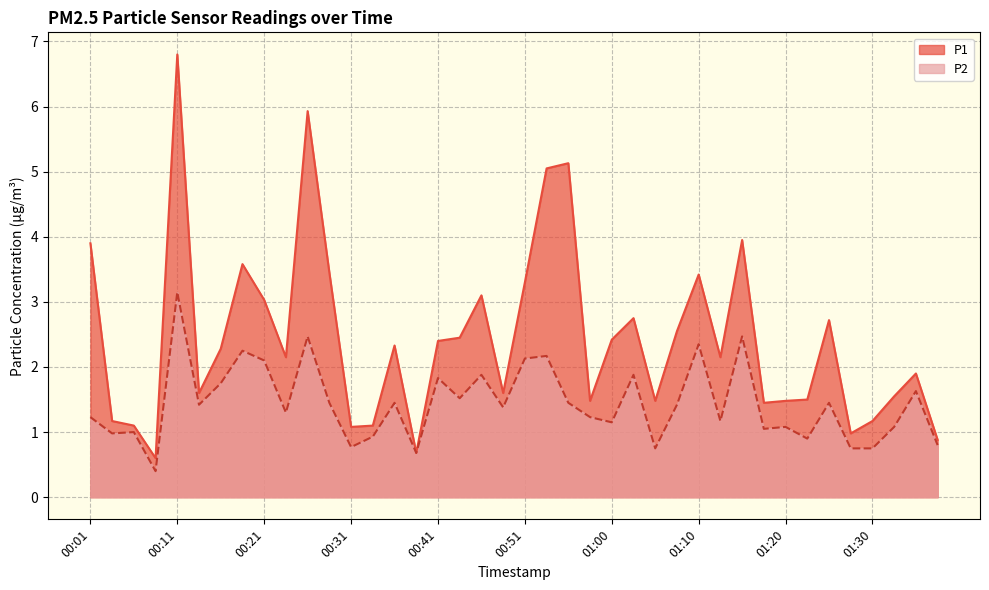

What is the difference between the highest and lowest values at 00:33?

0.2